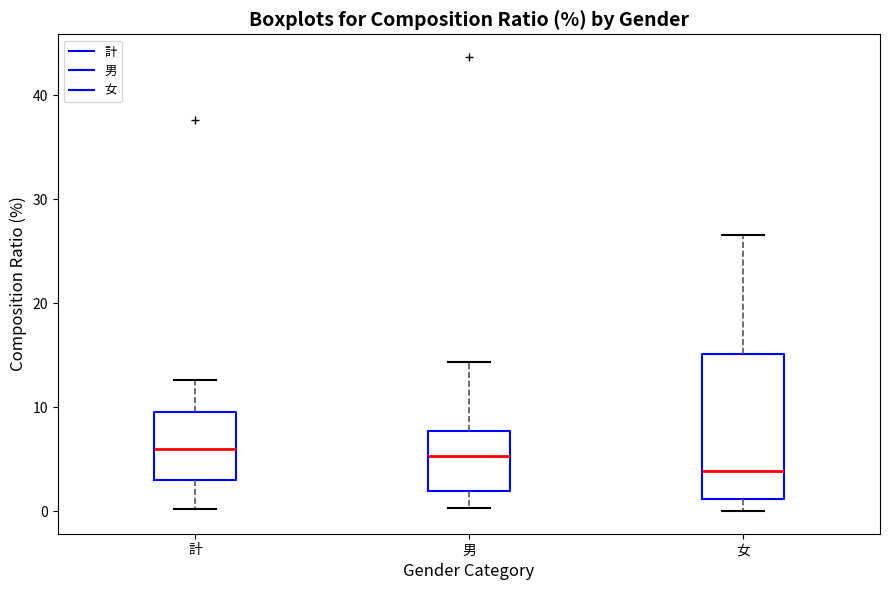

Where does the lower whisker of the box for 計 end on the y-axis? The values are not printed on the chart, so give them approximately, as read against the axis.

0